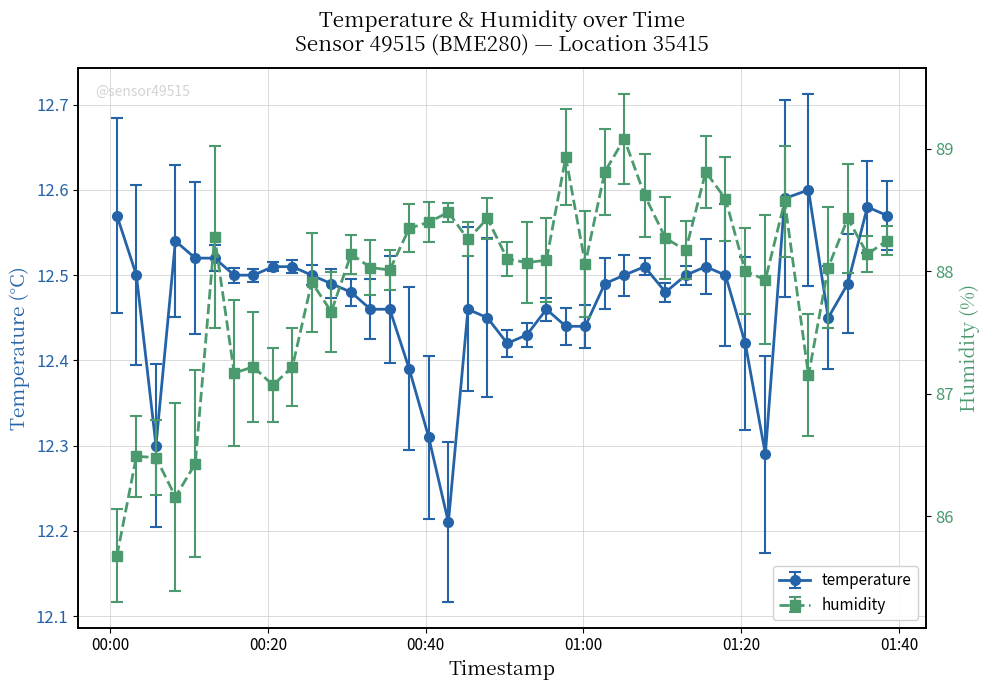

True or false: temperature and humidity intersect in this chart.

False